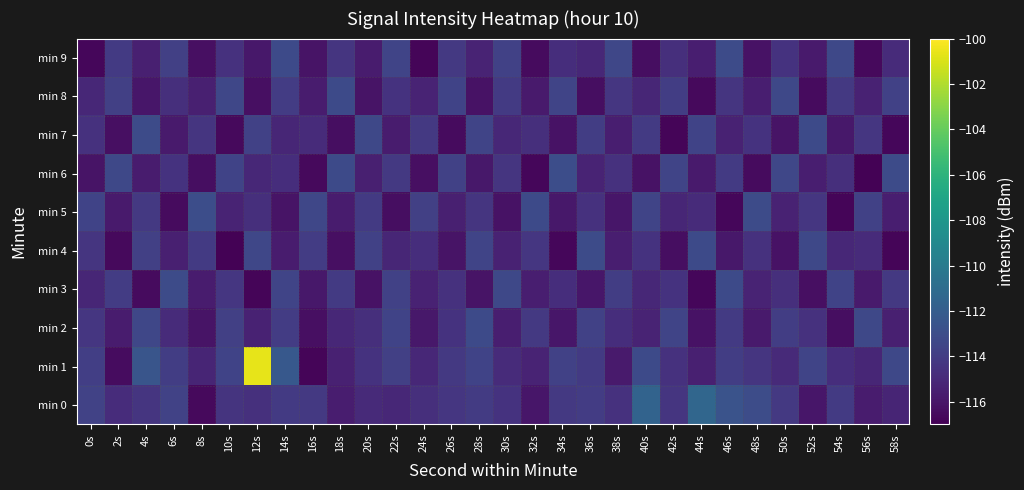

At which category does the chart reach its peak across all series?

12s